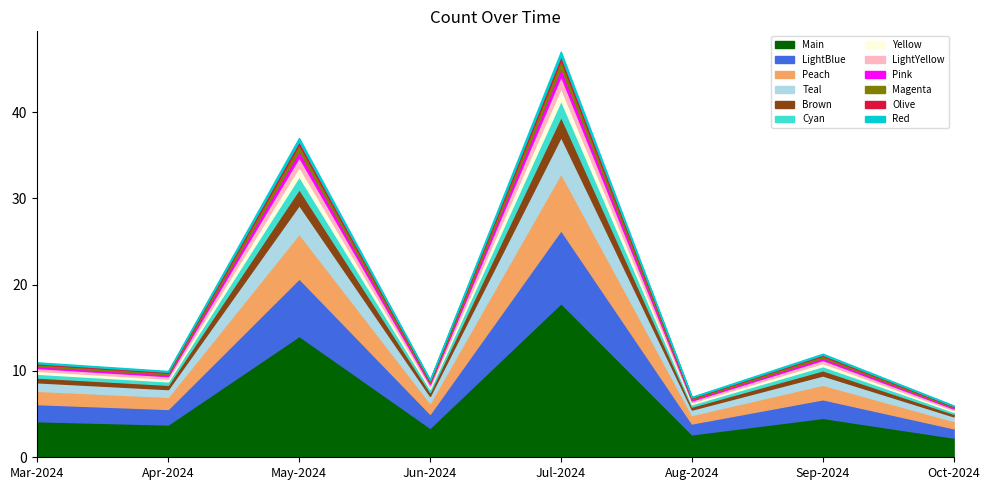

How many series are shown in this chart?

1